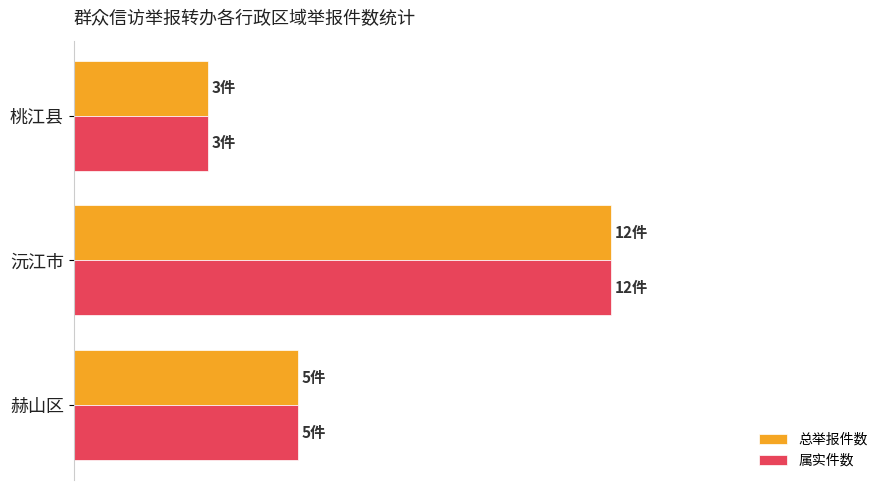

What is the minimum value for 总举报件数?

20.0